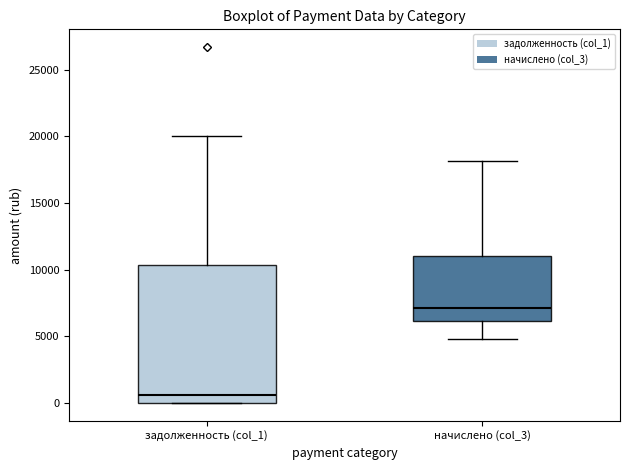

Reading left to right, transcribe this box plot: for each box, give where its median line is, the range the box spans, and where its two whiskers end, as read against the y-axis. The values are not printed on the chart, so give them approximately, as read against the axis.

задолженность (col_1): median 500, box 0 to 10500, whiskers 0 to 20000
начислено (col_3): median 7000, box 6000 to 11000, whiskers 5000 to 18000